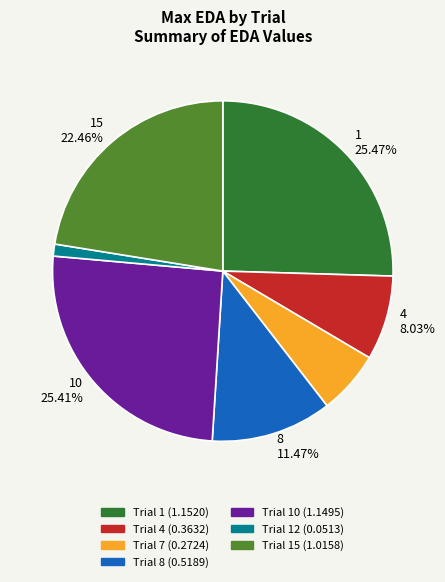

Is there a majority slice in this chart?

No